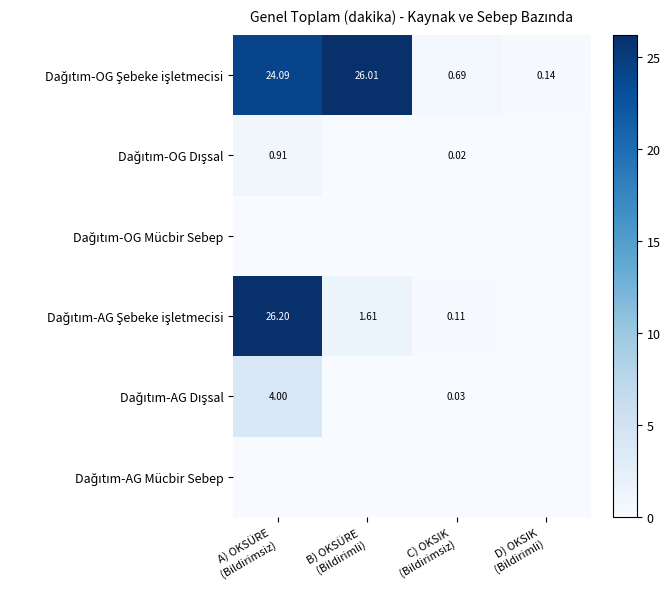

How many distinct data groups are displayed?

6